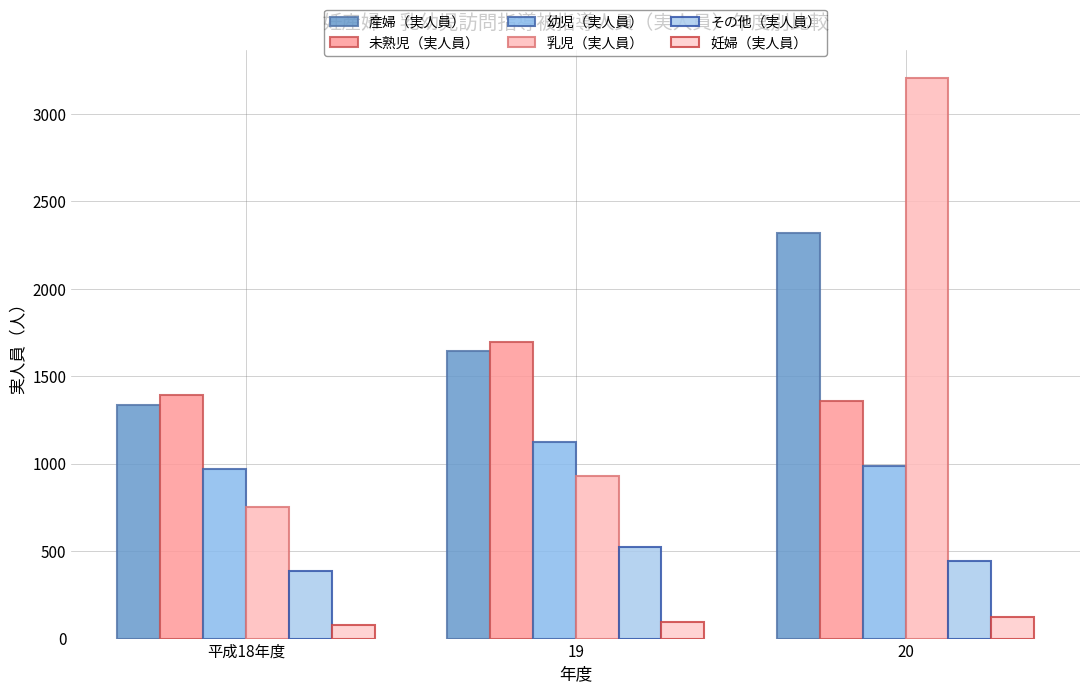

Rank the series by their maximum value, from highest to lowest.

乳児（実人員）, 産婦（実人員）, 未熟児（実人員）, 幼児（実人員）, その他（実人員）, 妊婦（実人員）